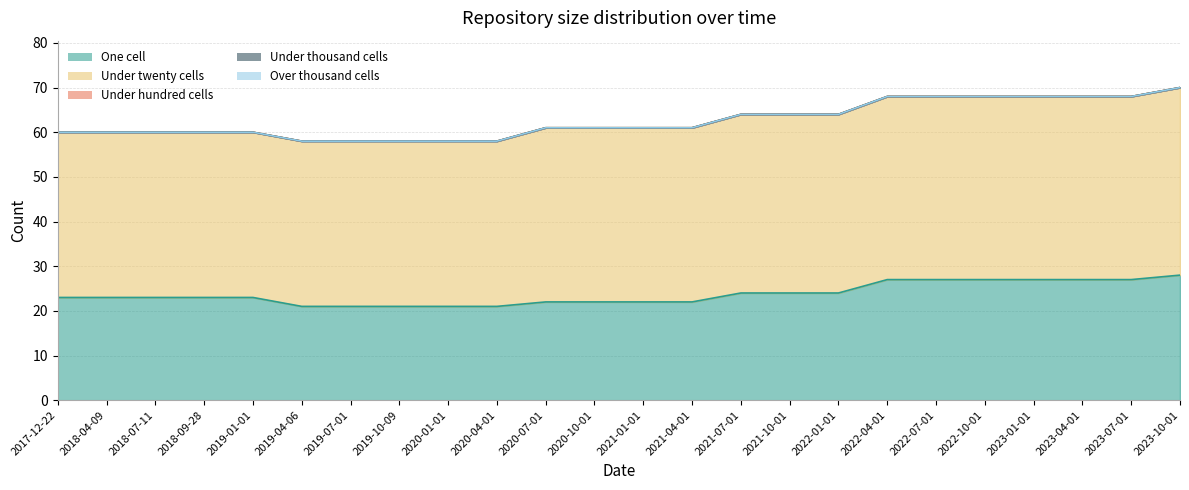

Reading left to right, list all the values displayed in this chart.

one_cell: 23	23	23	23	23	21	21	21	21	21	22	22	22	22	24	24	24	27	27	27	27	27	27	28
under_twenty_cells: 37	37	37	37	37	37	37	37	37	37	39	39	39	39	40	40	40	41	41	41	41	41	41	42
under_hundred_cells: 0	0	0	0	0	0	0	0	0	0	0	0	0	0	0	0	0	0	0	0	0	0	0	0
under_thousand_cells: 0	0	0	0	0	0	0	0	0	0	0	0	0	0	0	0	0	0	0	0	0	0	0	0
over_thousand_cells: 0	0	0	0	0	0	0	0	0	0	0	0	0	0	0	0	0	0	0	0	0	0	0	0